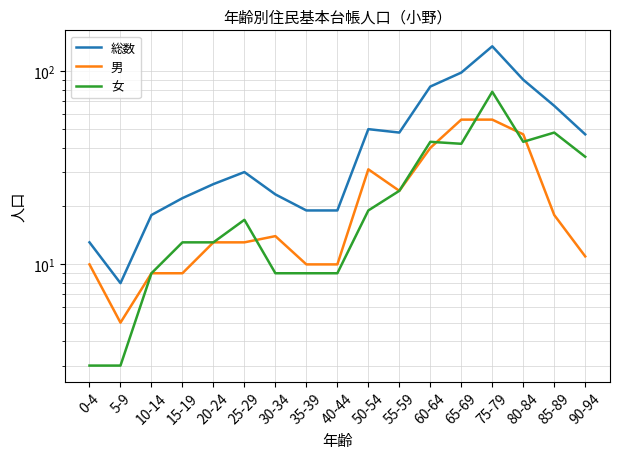

Reading left to right, extract all data points from this chart.

総数: 13	8	18	22	26	30	23	19	19	50	48	83	98	134	90	66	47
男: 10	5	9	9	13	13	14	10	10	31	24	40	56	56	47	18	11
女: 3	3	9	13	13	17	9	9	9	19	24	43	42	78	43	48	36